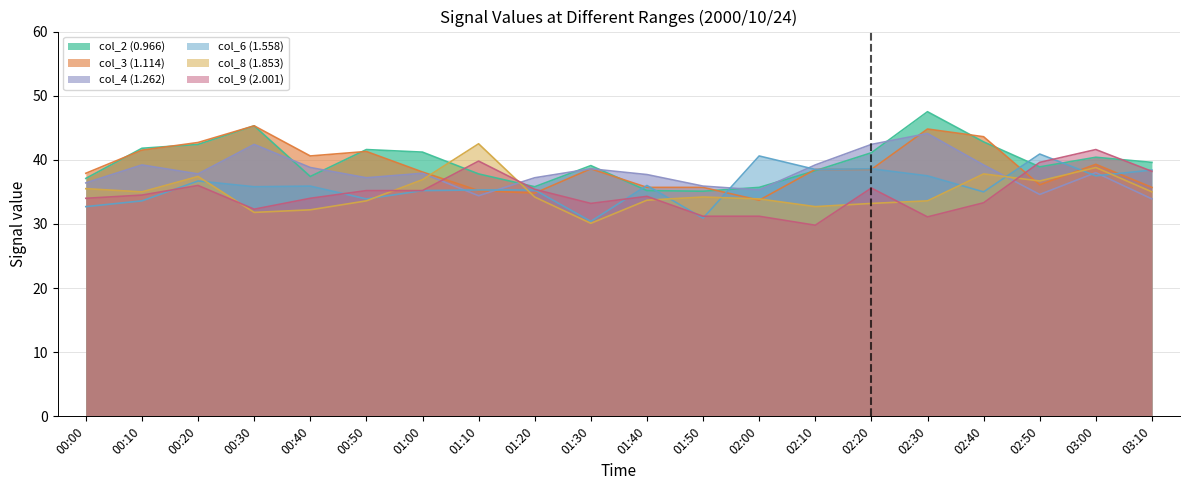

What is the difference between the maximum and second lowest values in the col_9 (2.001) series?

10.5